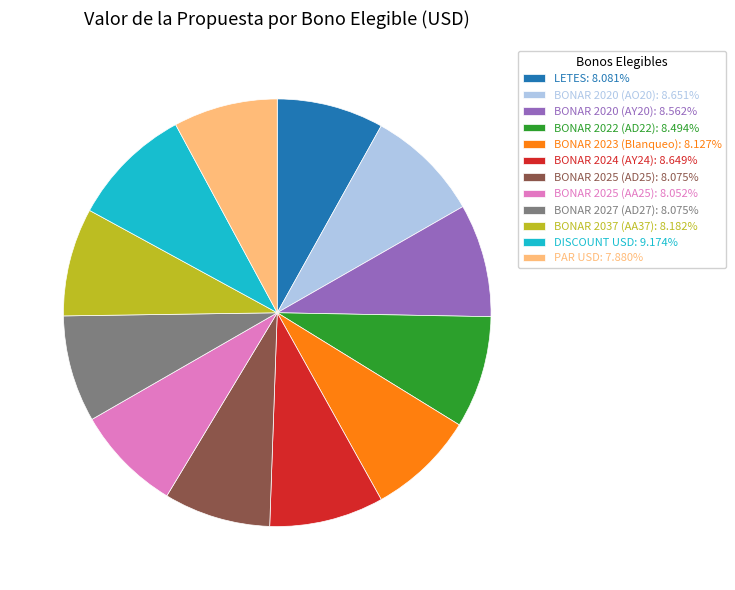

What is the ratio of the value at BONAR 2023 (Blanqueo): 8.127% to the value at LETES: 8.081%?

1.0